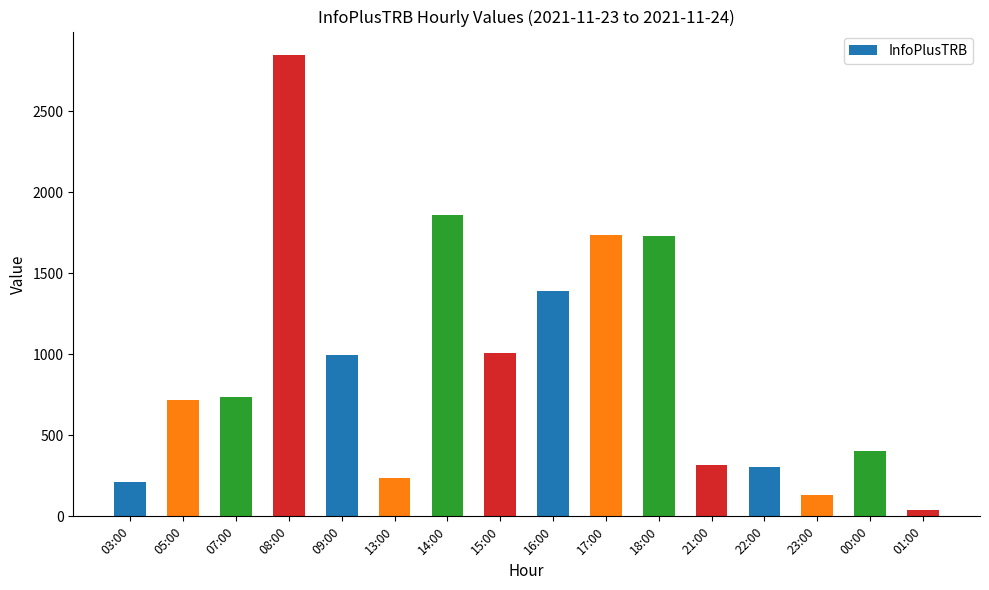

What is the ratio of the value at 16:00 to the value at 22:00?

4.6